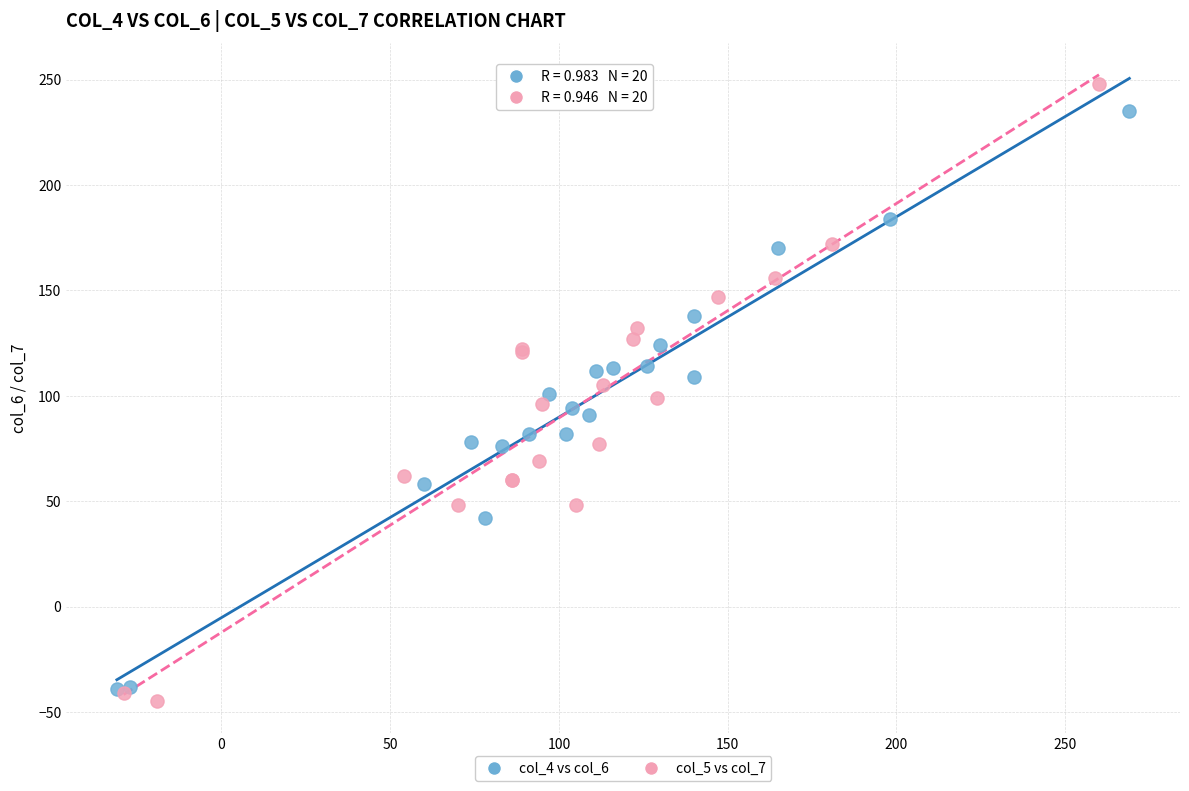

Which series has the largest Y range (max minus min)?

col_5 vs col_7